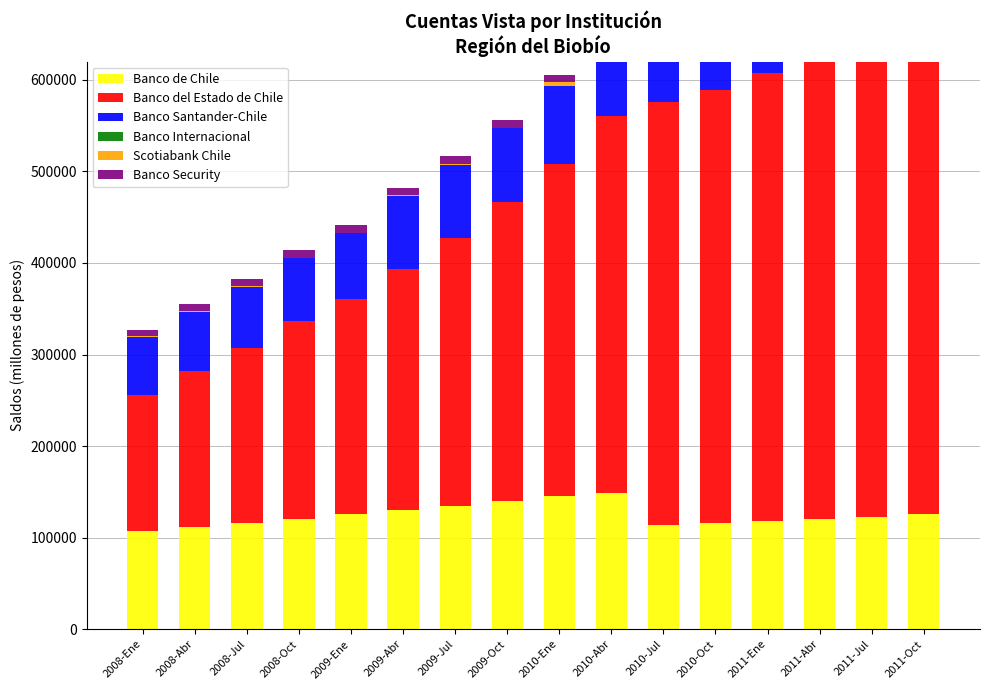

What is the label of the 1st bar from the right?

2011-Oct